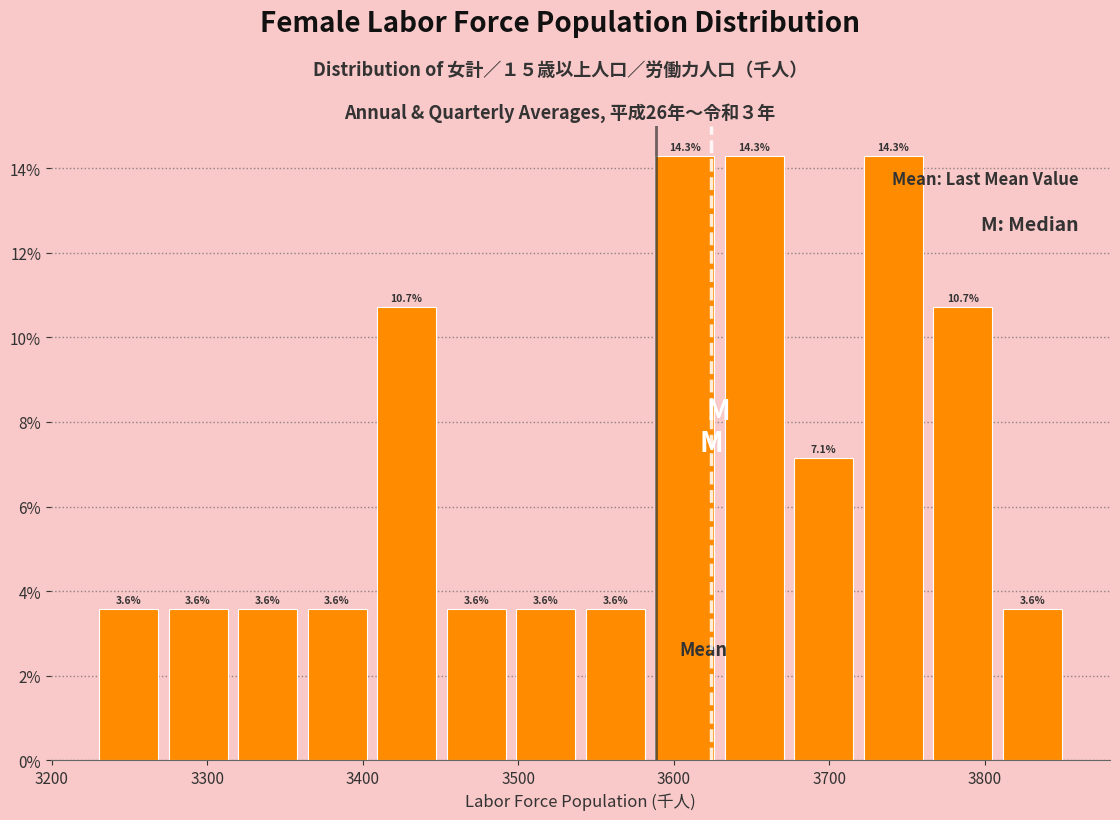

Reading left to right, transcribe this chart: for each bar, give the range it covers on the x-axis and its height. The bar edges are not printed on the chart, so give them approximately, as read against the axis.

3230 to 3270: 3.6
3270 to 3320: 3.6
3320 to 3360: 3.6
3360 to 3410: 3.6
3410 to 3450: 10.7
3450 to 3500: 3.6
3500 to 3540: 3.6
3540 to 3580: 3.6
3580 to 3630: 14.3
3630 to 3670: 14.3
3670 to 3720: 7.1
3720 to 3760: 14.3
3760 to 3810: 10.7
3810 to 3850: 3.6